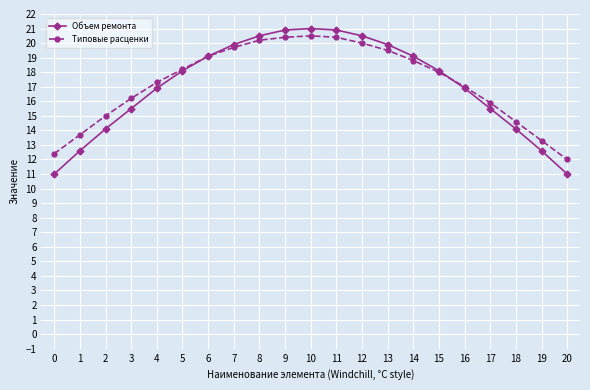

True or false: Объем ремонта has a value of 19.1 at 14.

True